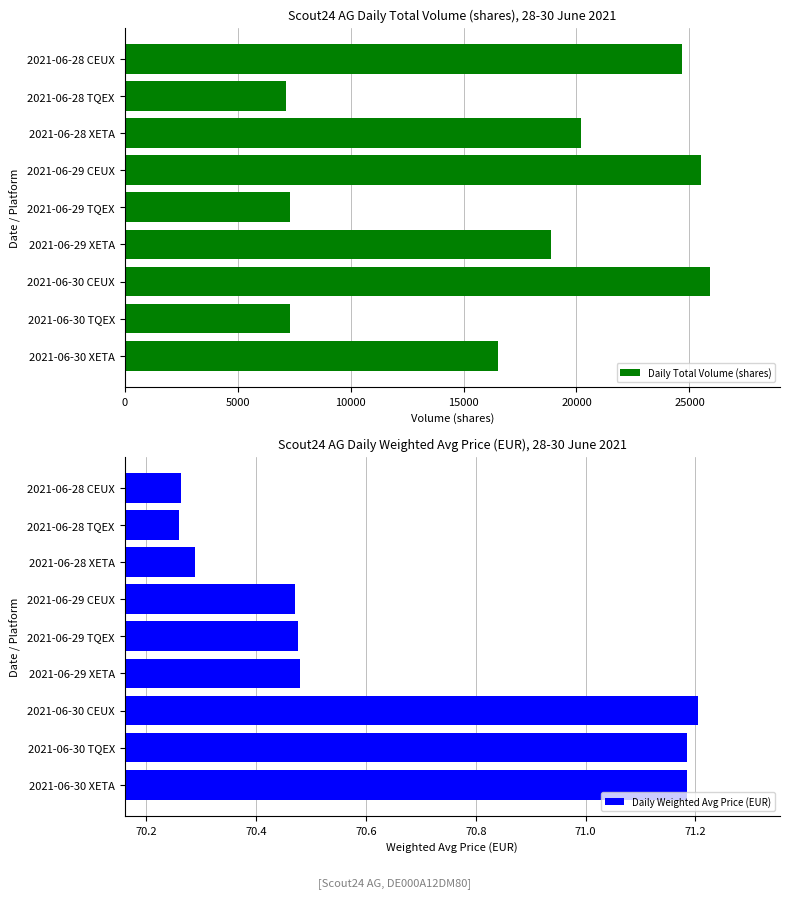

Which series has the largest range (max minus min)?

Daily Total Volume (shares)